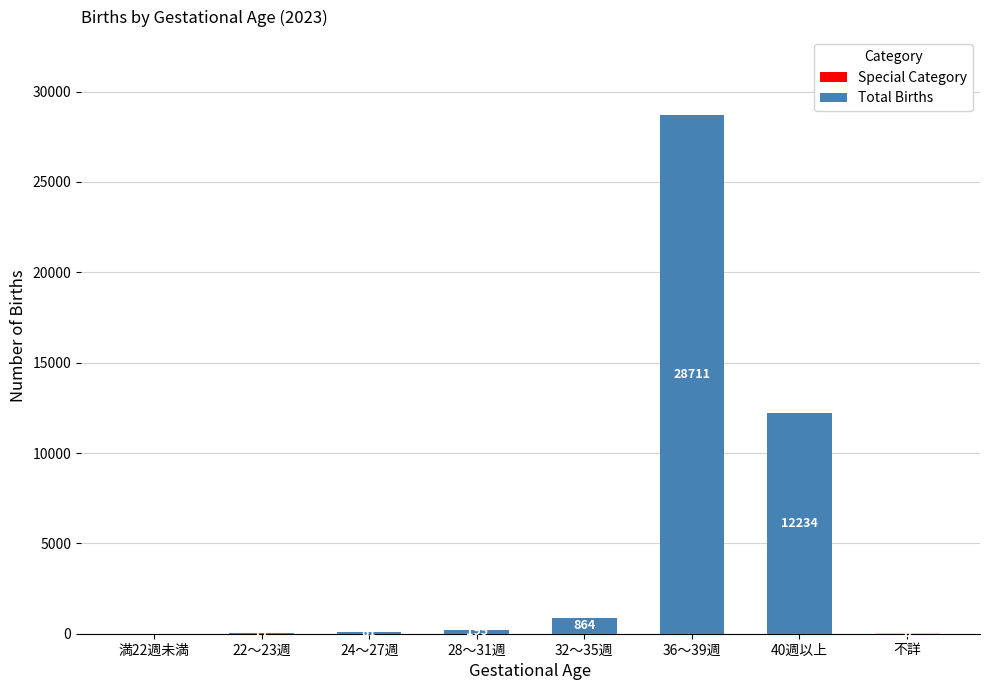

The value at 満22週未満 is 0. True or false?

True